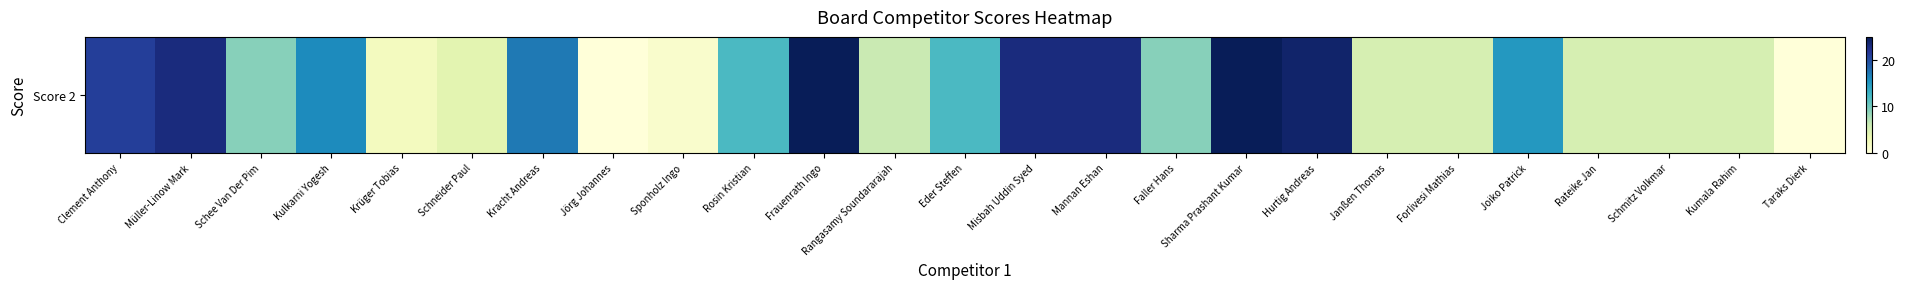

How many values exceed 9?

12